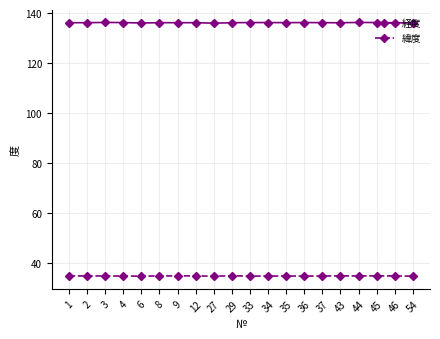

What is the average value of the 経度 series?

136.2